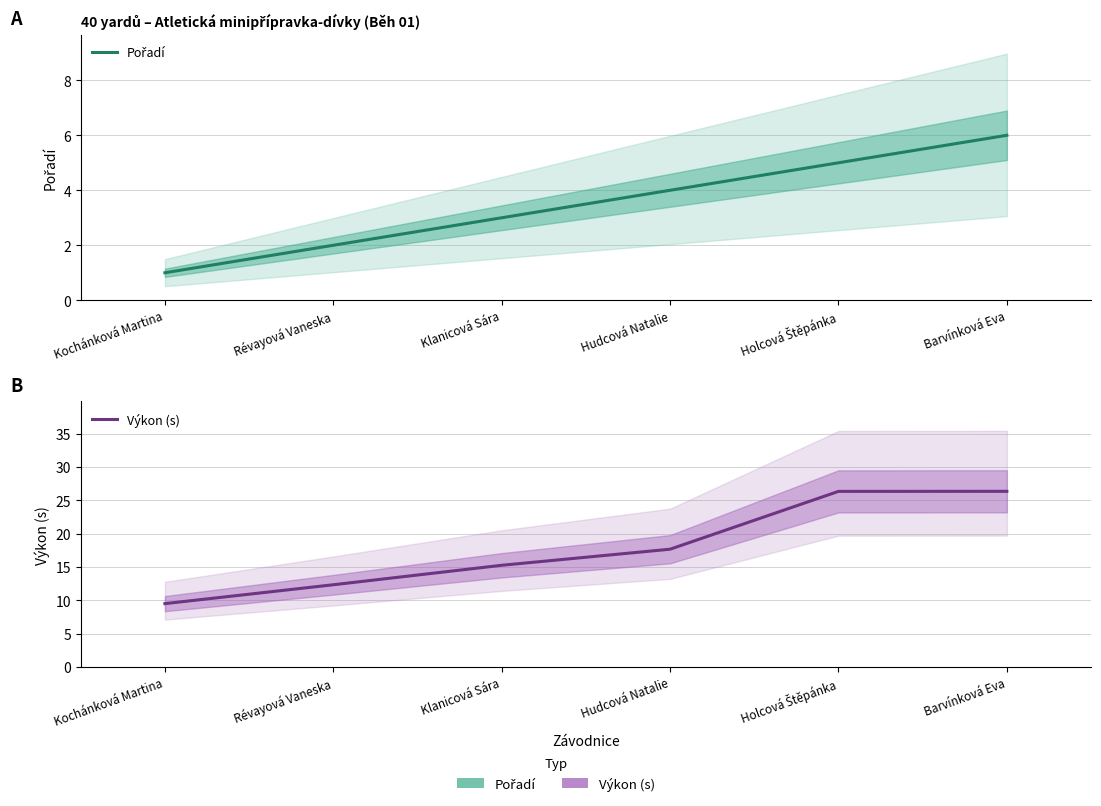

Reading left to right, list all the values displayed in this chart.

Pořadí: 1.0	2.0	3.0	4.0	5.0	6.0
Výkon (s): 9.5	12.3	15.2	17.7	26.3	26.3